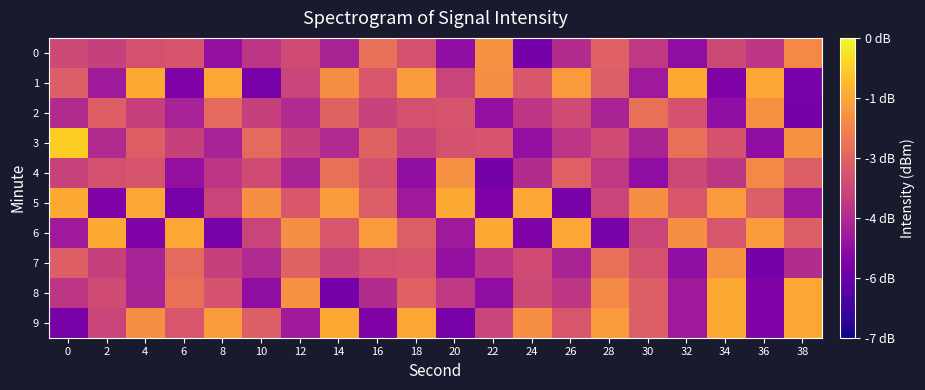

Which series has the largest range (max minus min)?

3